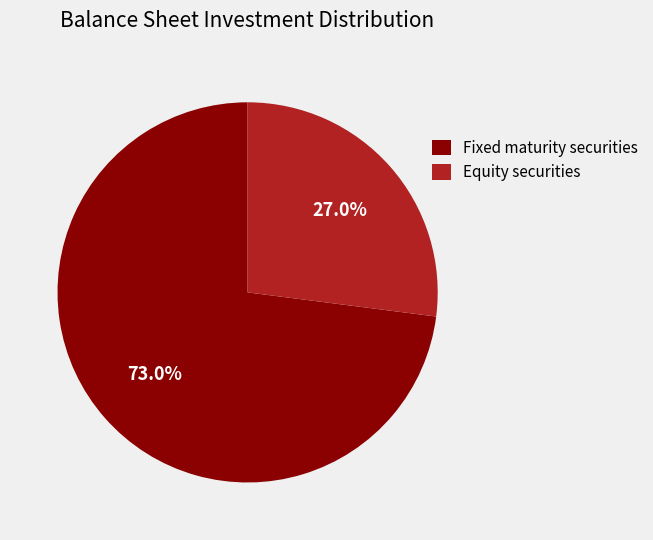

To the nearest percent, what is the difference between the largest and smallest slice percentages?

46%